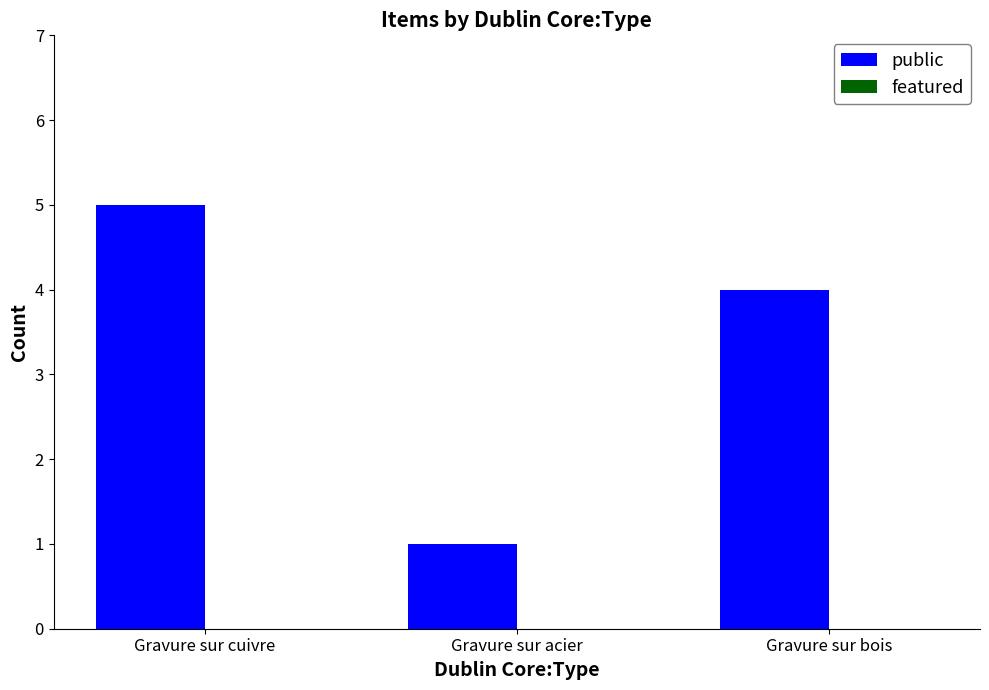

What is the approximate value at Gravure sur bois?

4